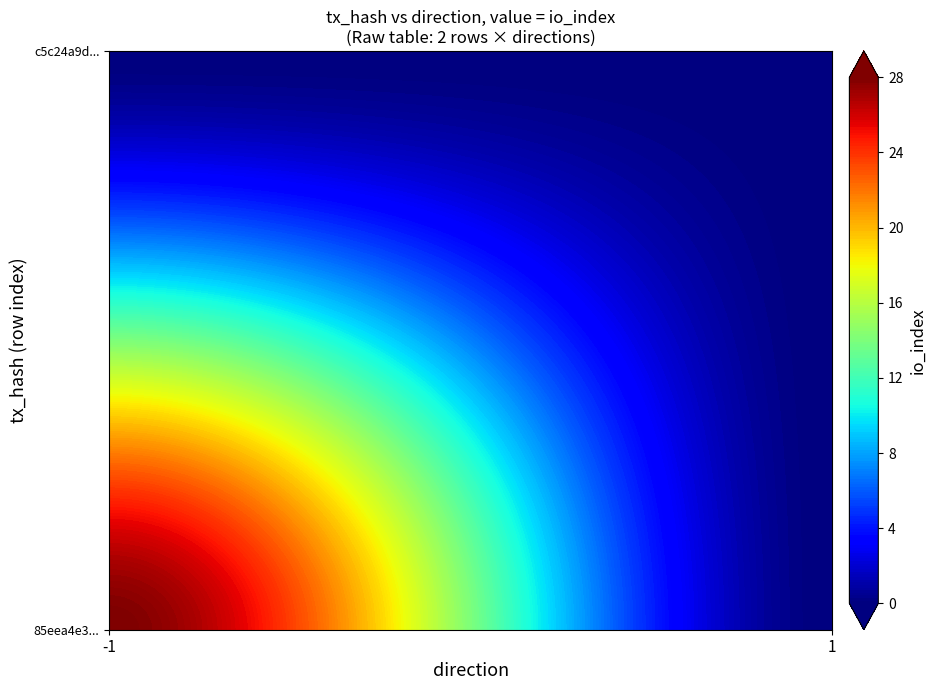

True or false: 85eea4e3440181a85e2018034151bb3e91f8a59 has a value of -1 at direction.

True